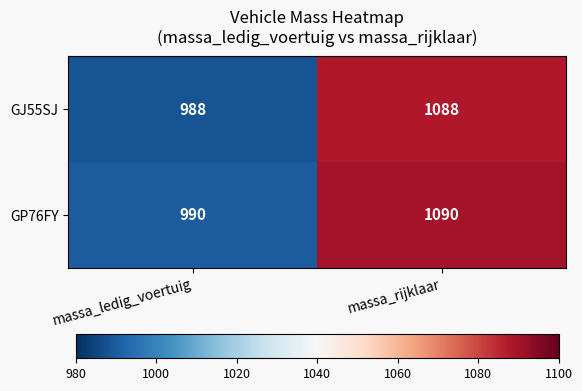

Where is GP76FY nearest to the value 1040?

massa_ledig_voertuig